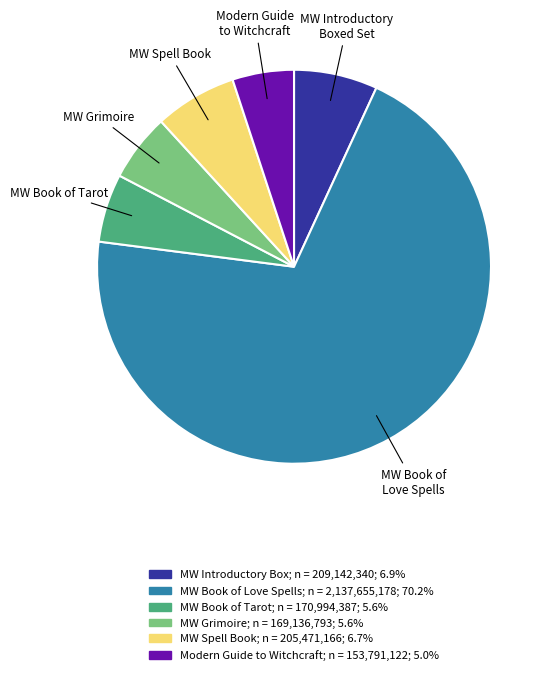

Count the number of slices in the pie.

6